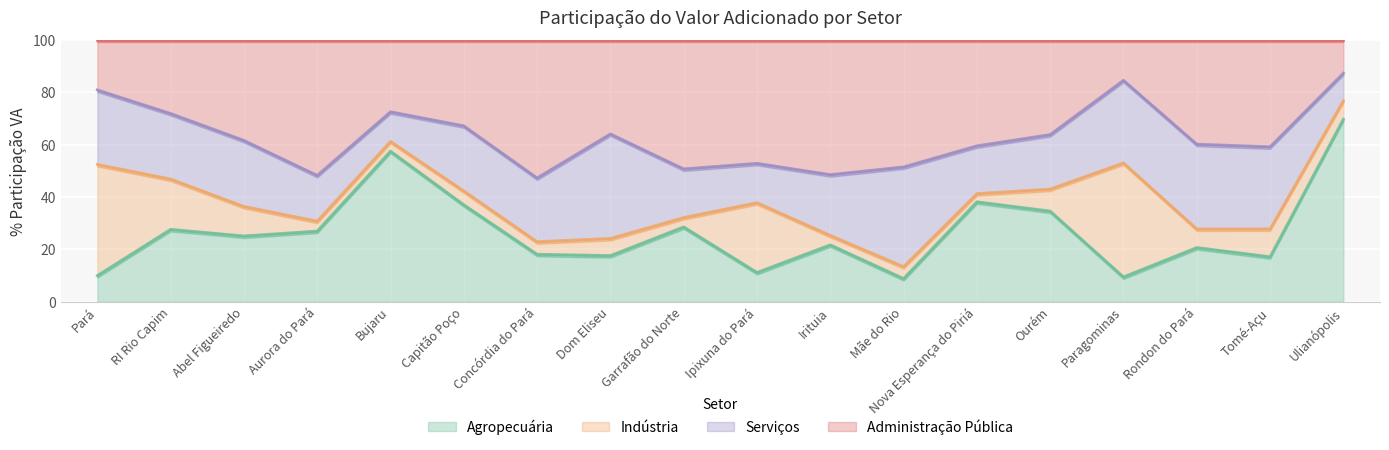

The value of Agropecuária at Rondon do Pará is 5.2. True or false?

False